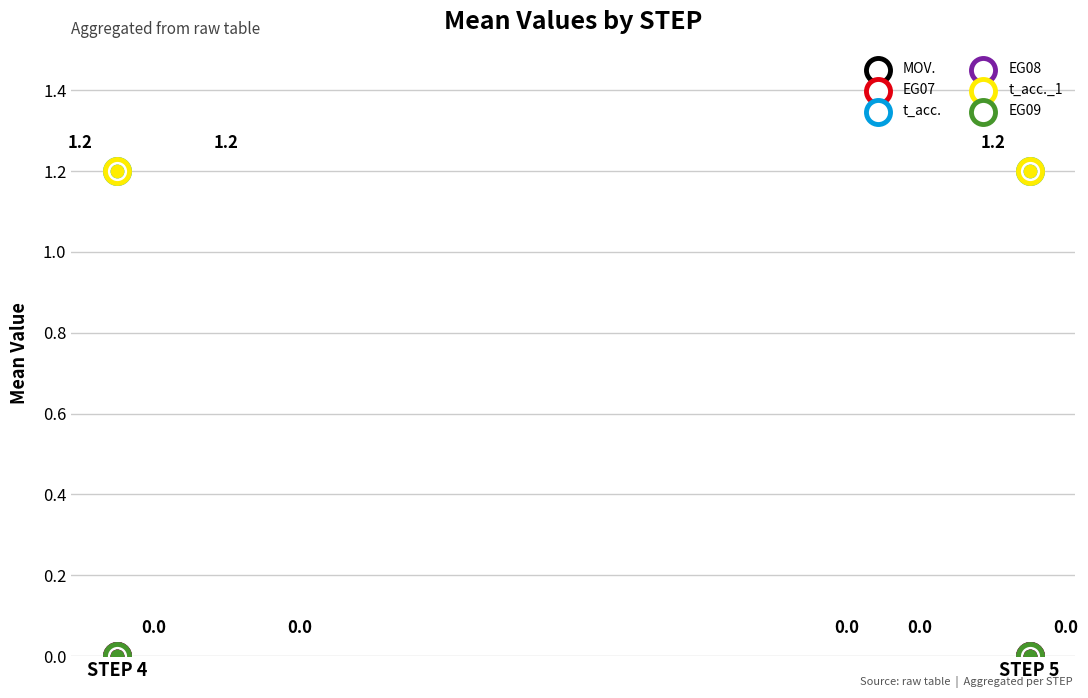

What are all the series names shown in the legend?

MOV., EG07, t_acc., EG08, t_acc._1, EG09